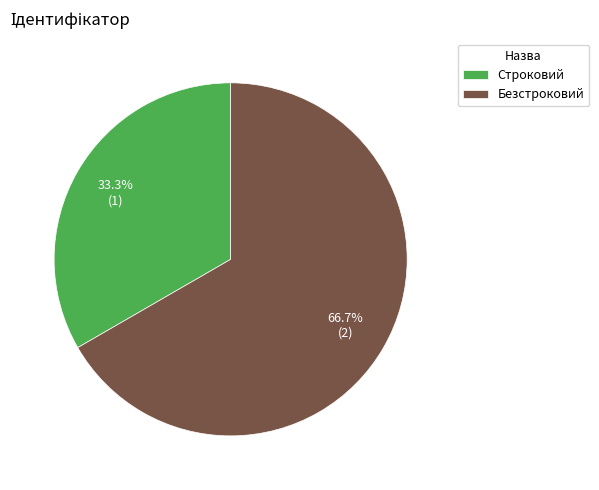

Combined, do Безстроковий and Строковий account for over 50%?

Yes